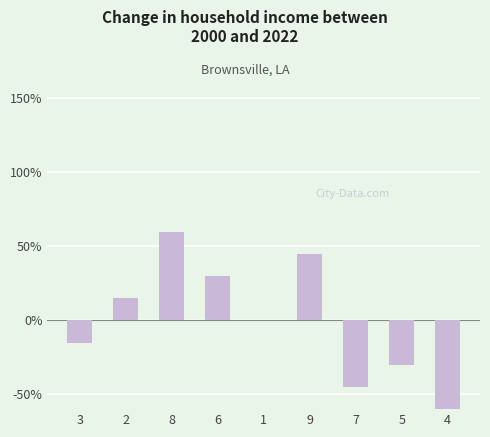

The chart shows a value of -15 at 3. True or false?

True